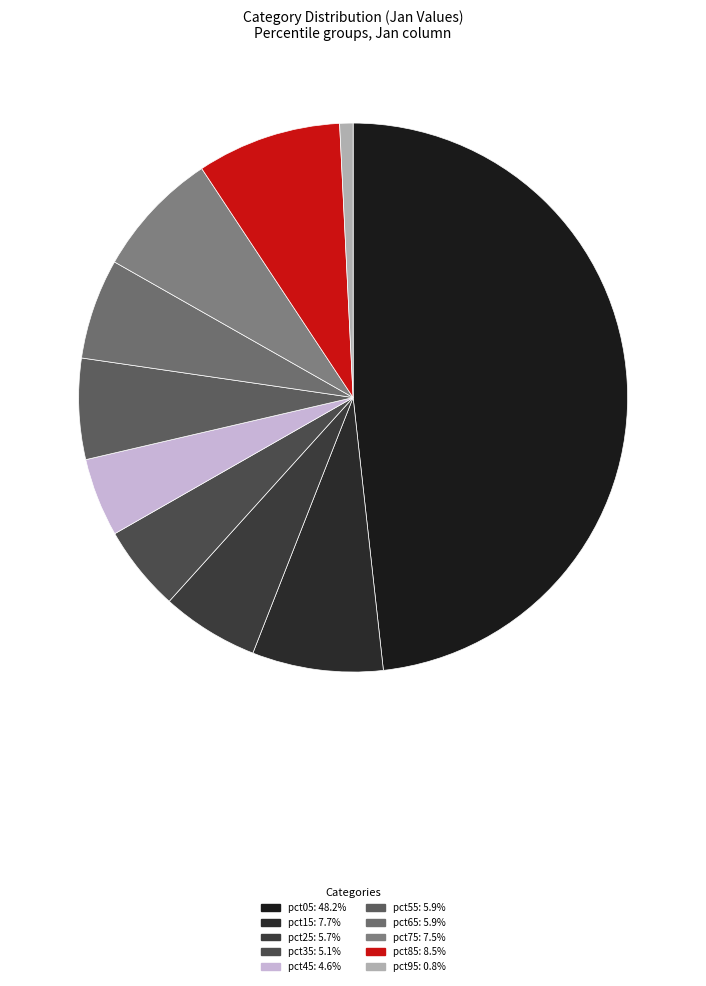

Which category has the biggest portion of the pie?

pct05